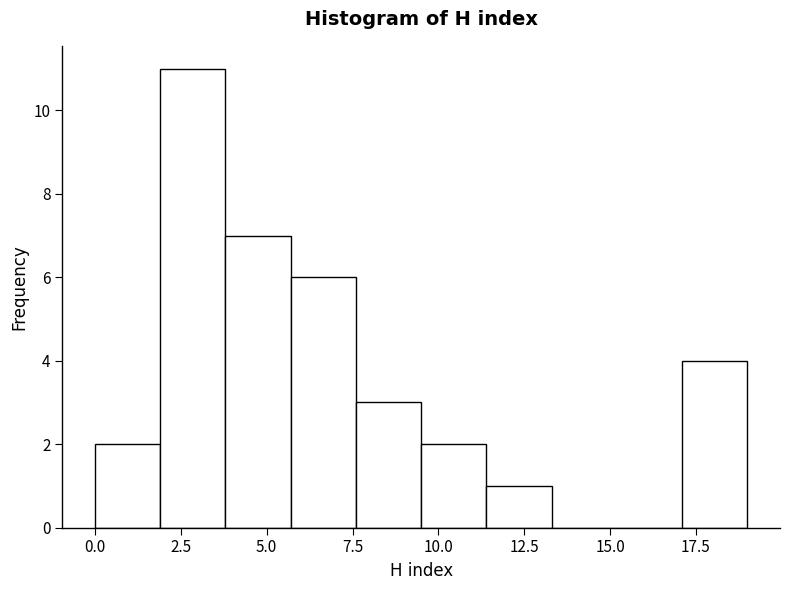

Read against the x-axis, roughly where is the centre of the tallest bar?

3.0